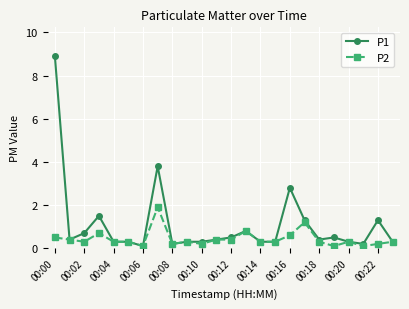

True or false: P1 has more than 1 interior local peaks.

True